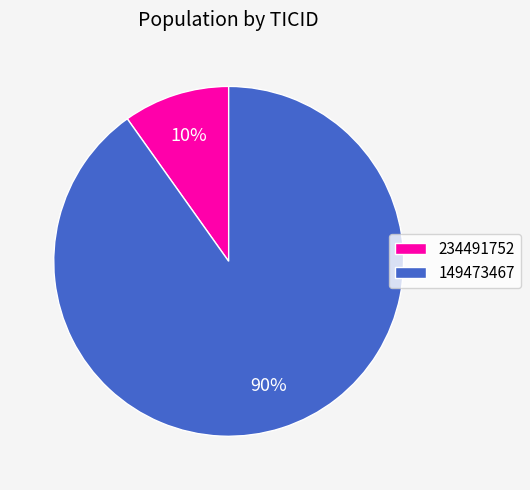

The 234491752 slice represents 1% of the pie. True or false?

False